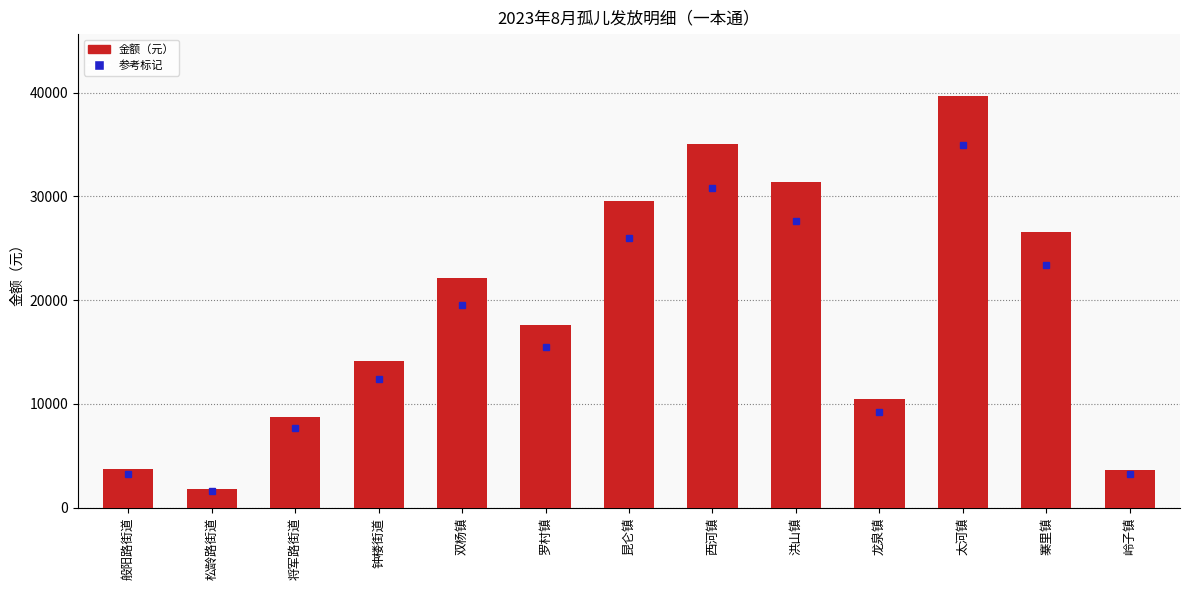

What is the difference between the maximum and minimum values?

37840